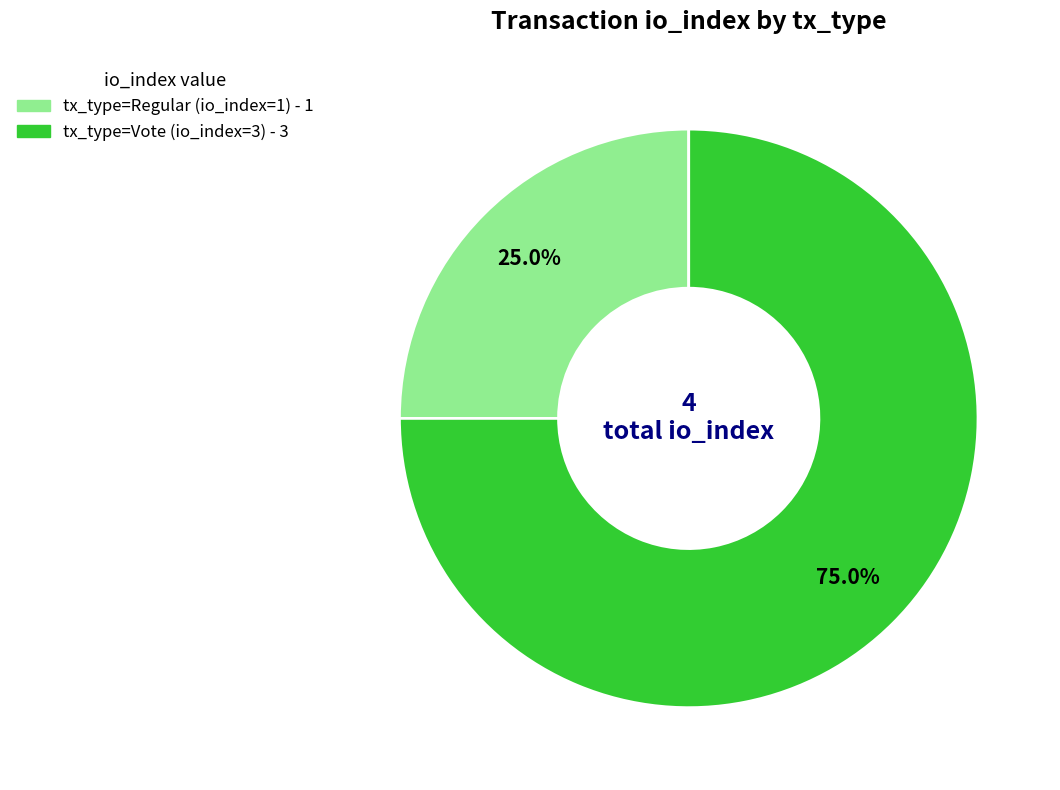

Count the number of slices in the pie.

2